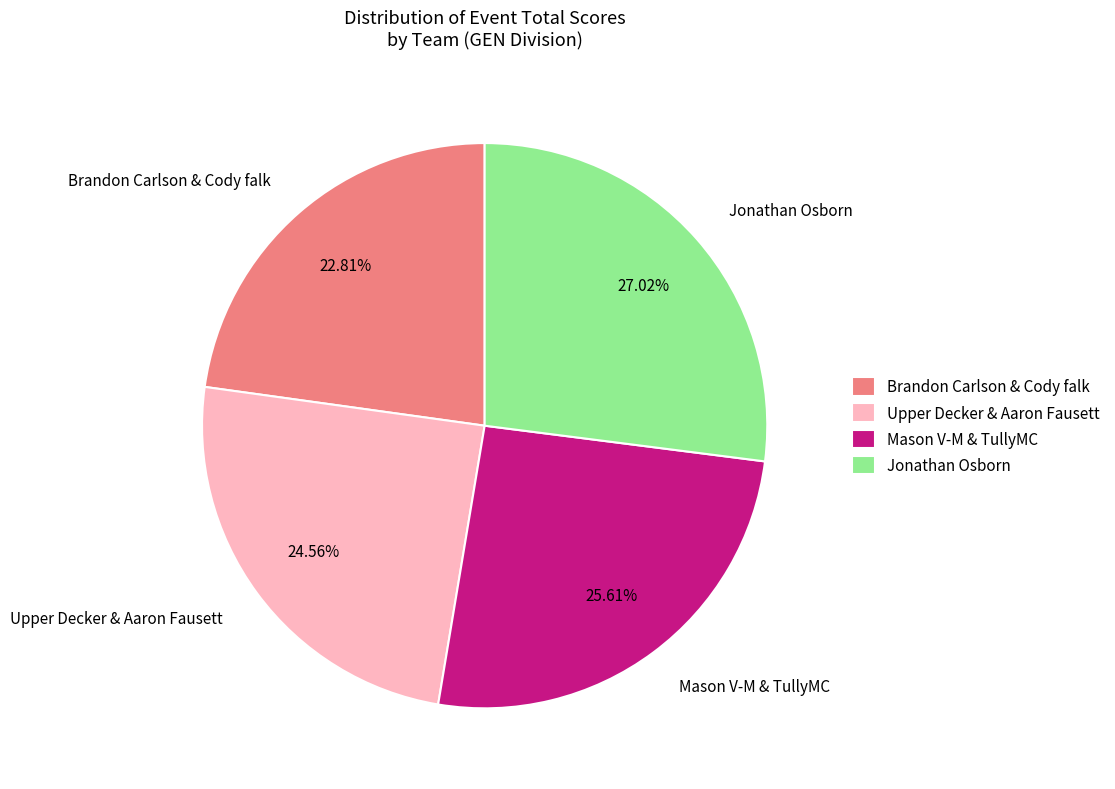

How many segments does this pie chart have?

4